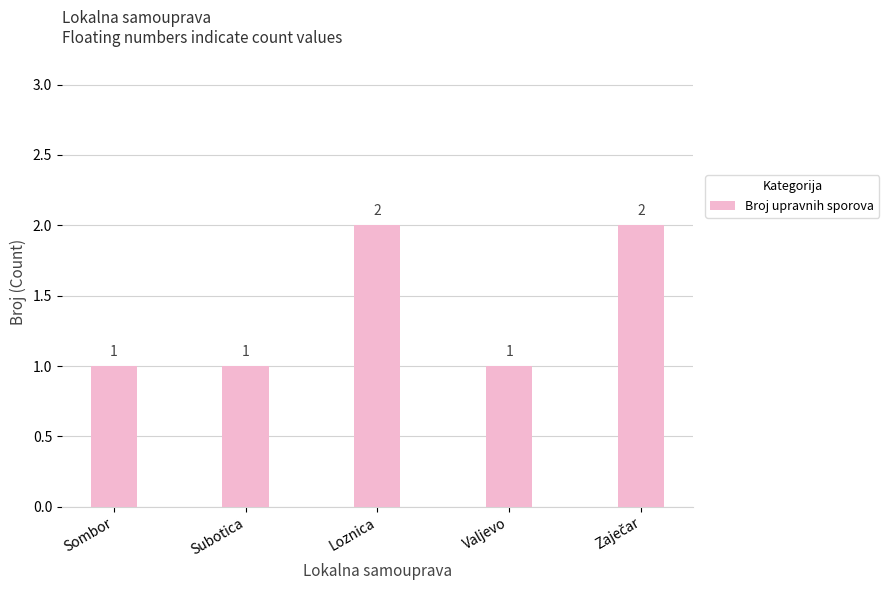

Between Loznica and Valjevo, which is larger?

Loznica